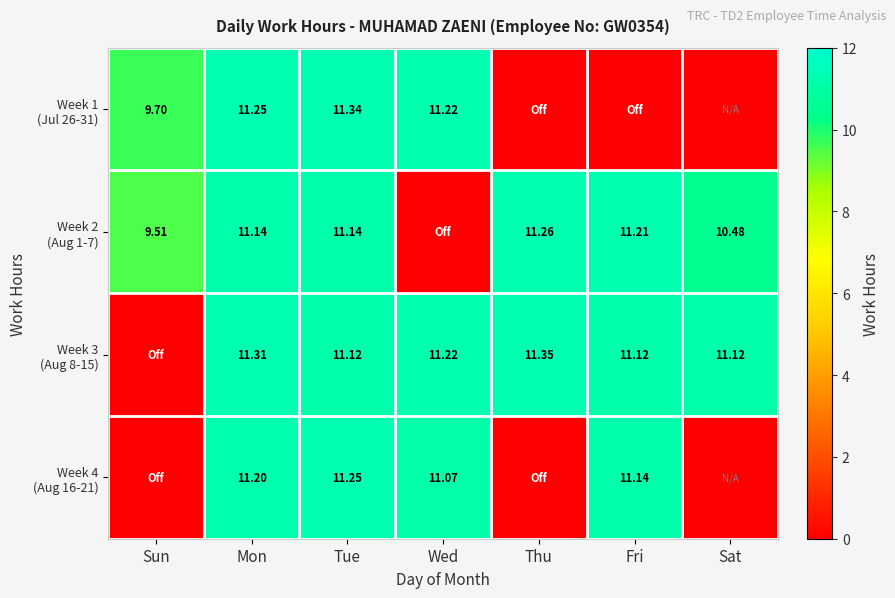

What is the difference between the Week 2 (Aug 1-7) values at Wed and Sat?

10.5